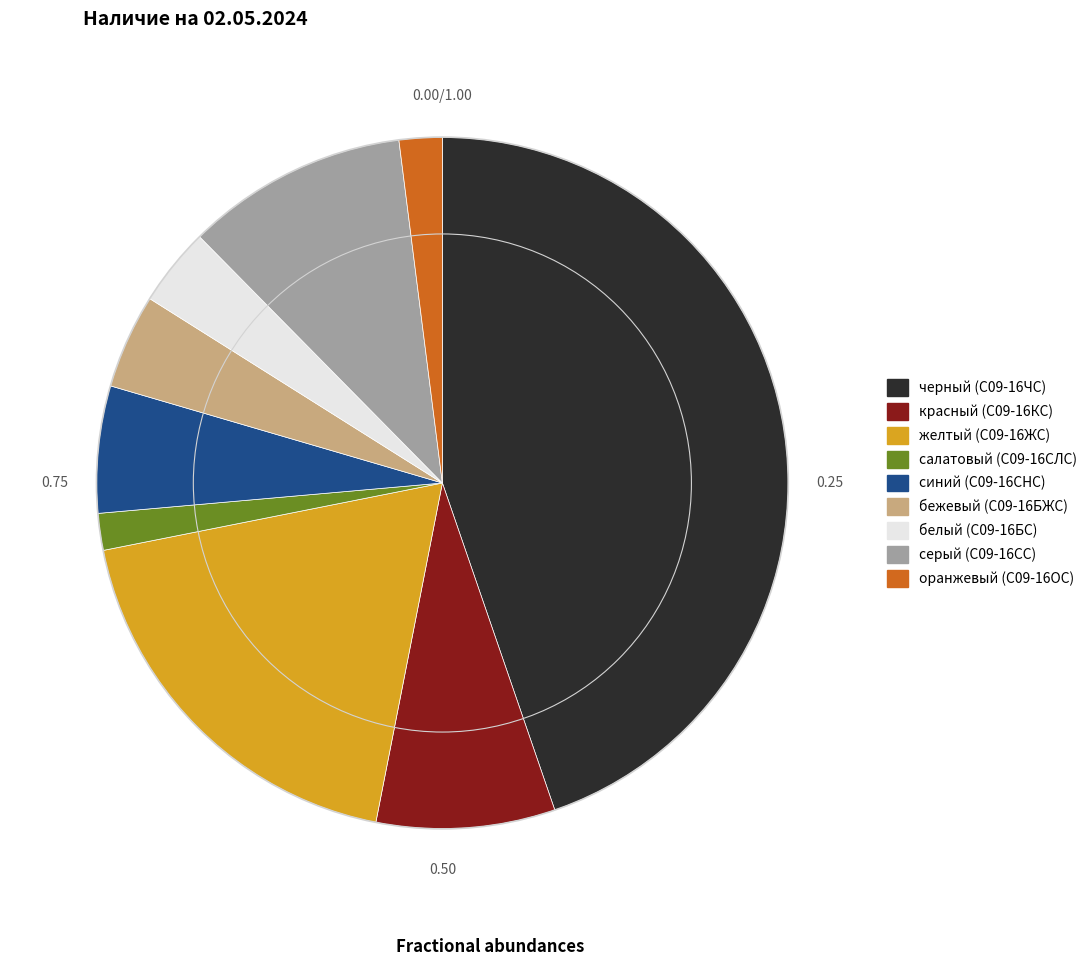

Does синий (С09-16СНС) account for over 50% of the chart?

No